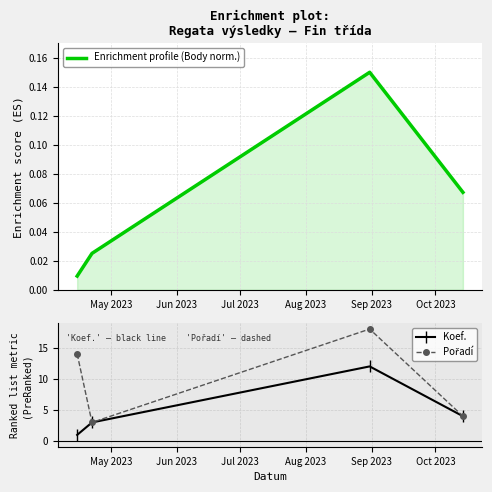

True or false: Koef. has more than 1 interior local peaks.

False